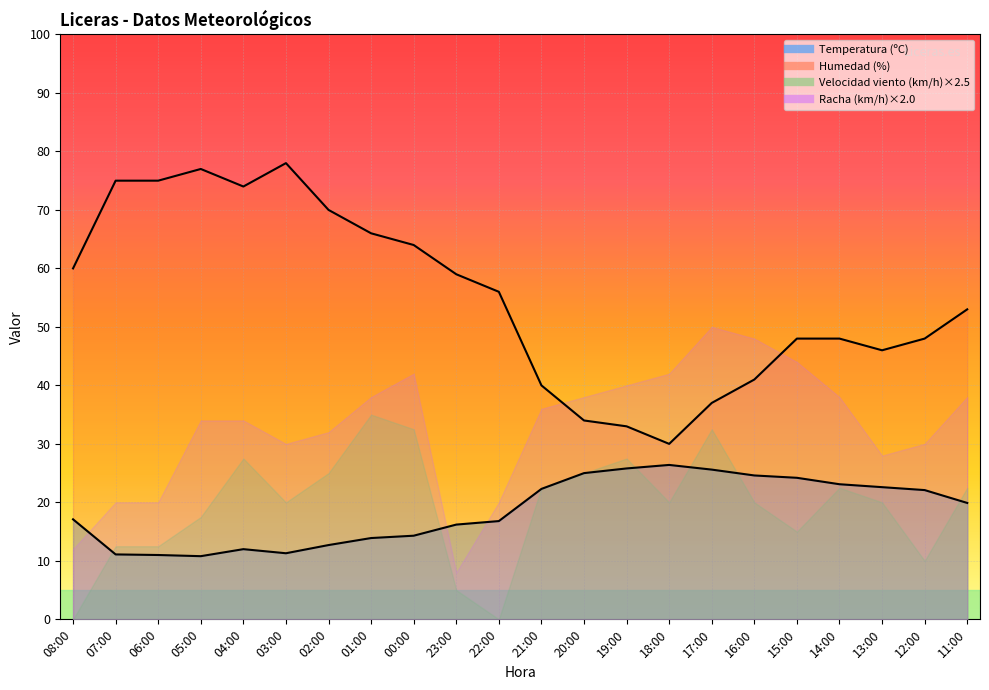

True or false: Temperatura (ºC) and Humedad (%) cross at least once.

False